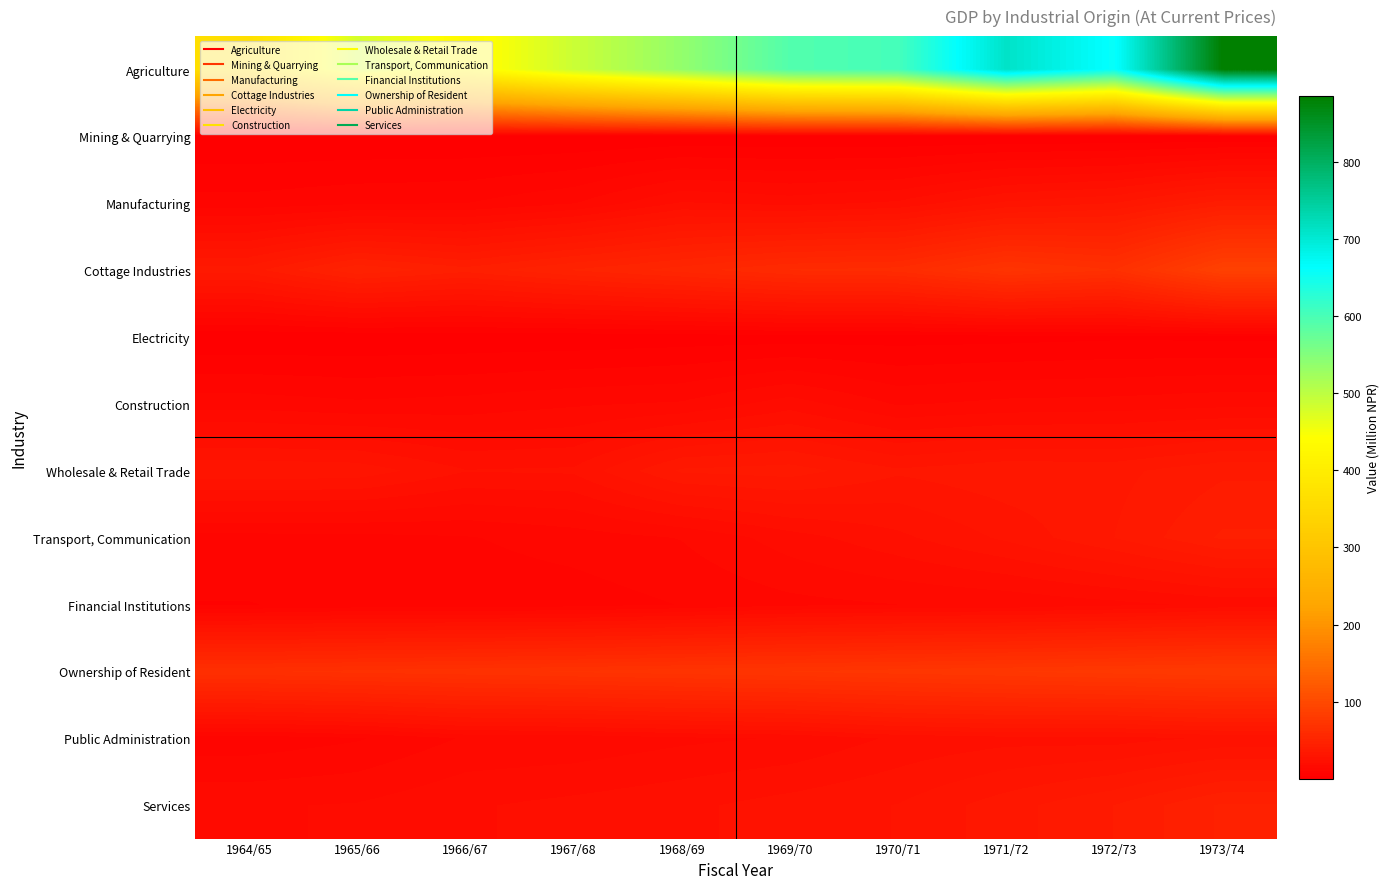

Rank the series at 1964/65 from highest to lowest value.

Agriculture, Ownership of Resident, Cottage Industries, Wholesale & Retail Trade, Services, Construction, Transport, Communication, Manufacturing, Public Administration, Financial Institutions, Electricity, Mining & Quarrying